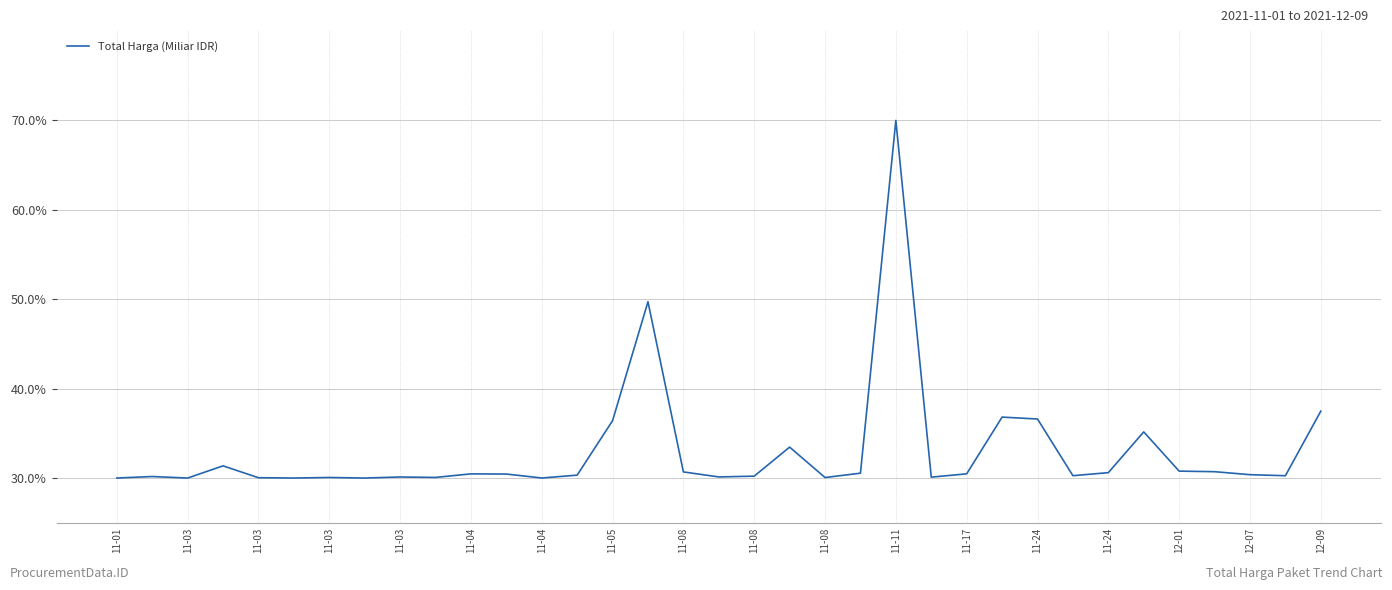

True or false: the data has more than 2 interior local peaks.

True